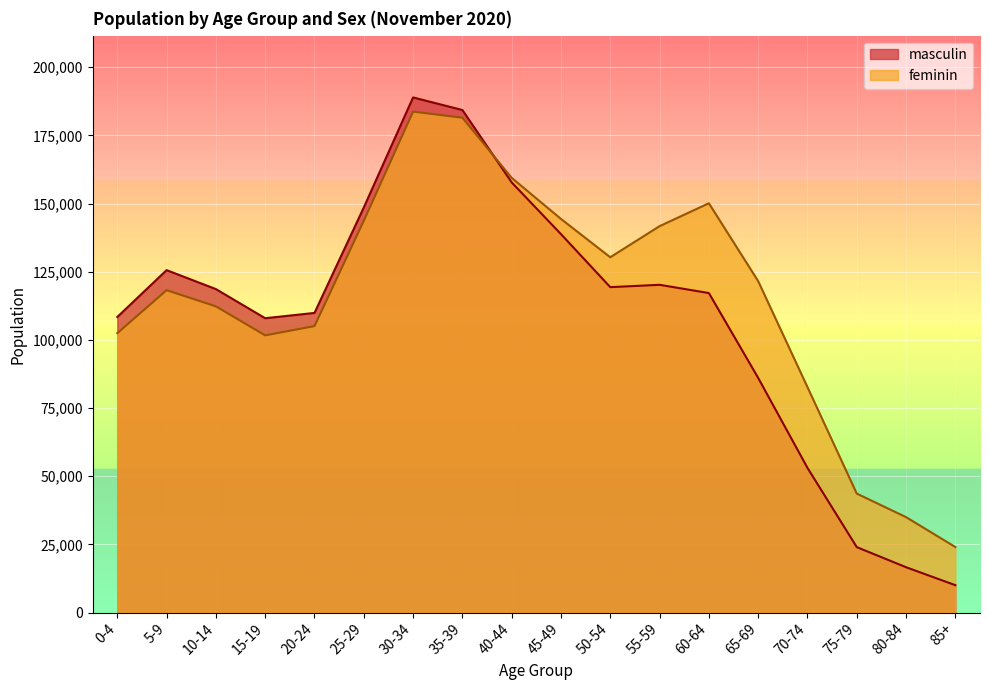

What position from the left is 35-39?

8